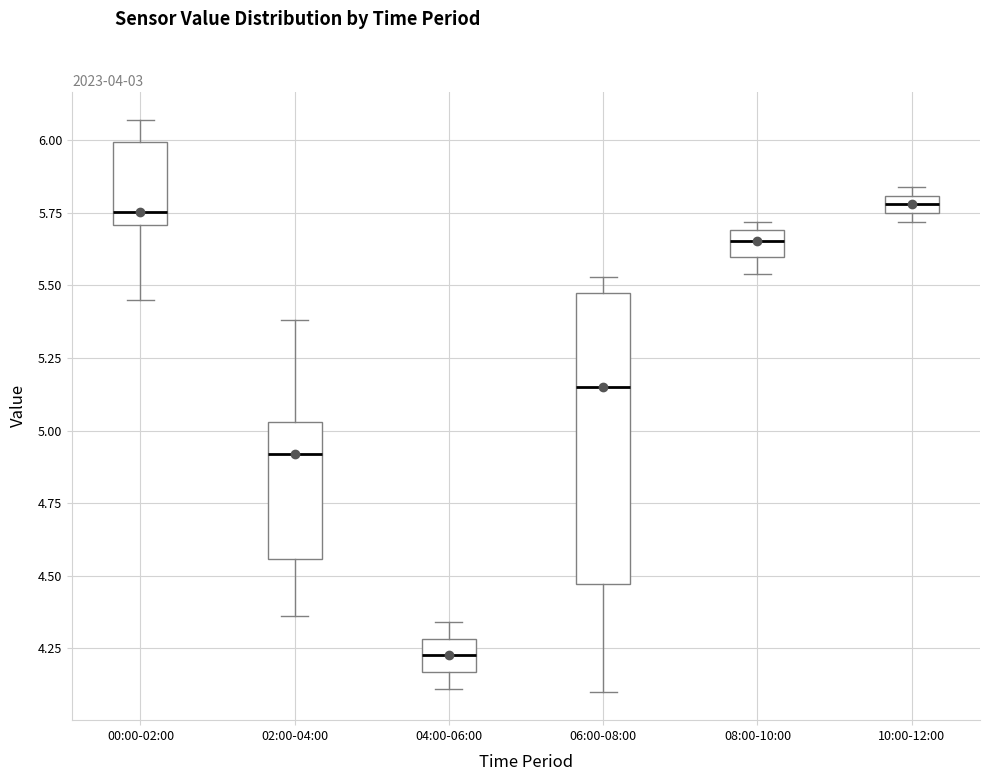

Which box has the lowest median line?

04:00-06:00